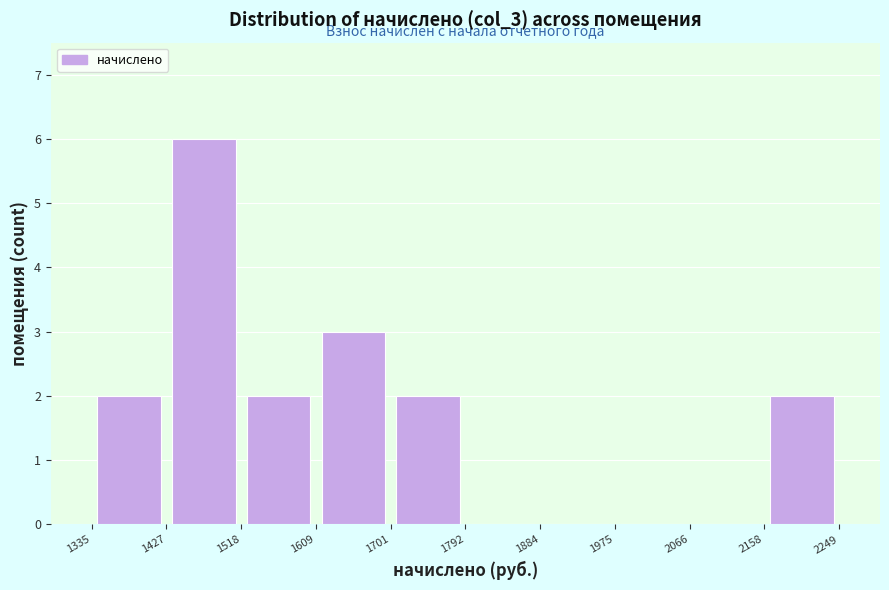

Over which range of the x-axis is the bar tallest?

1427 to 1518